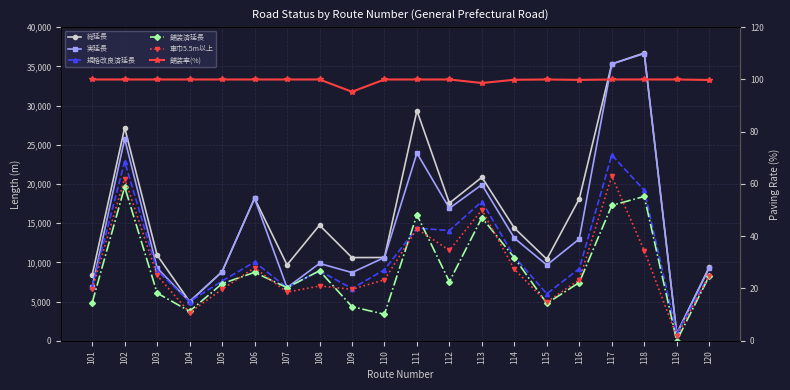

Which series changed the most between 111 and 119?

総延長